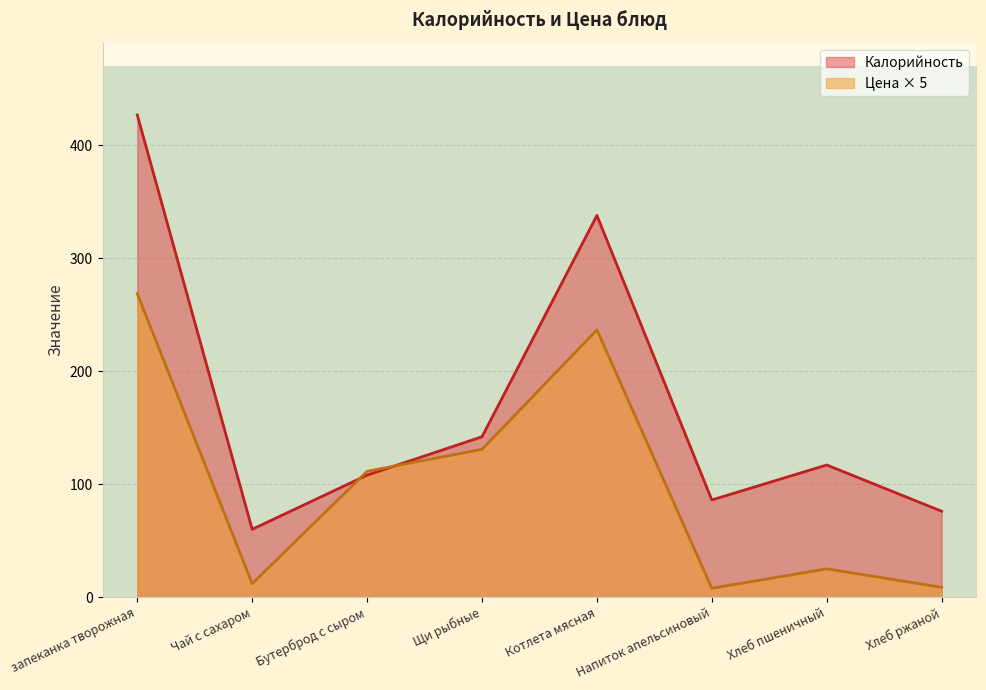

What are all the series names shown in the legend?

Калорийность, Цена × 5